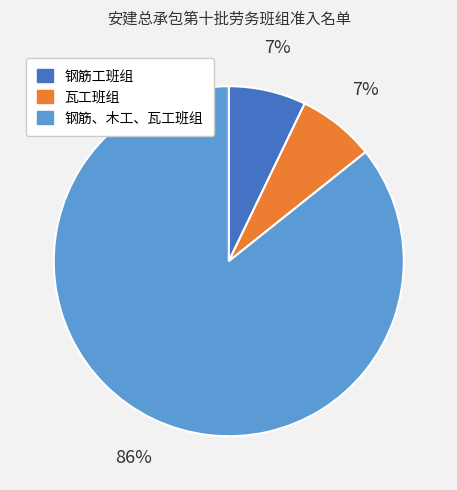

What percentage is the 钢筋工班组 slice, to the nearest percent?

7%